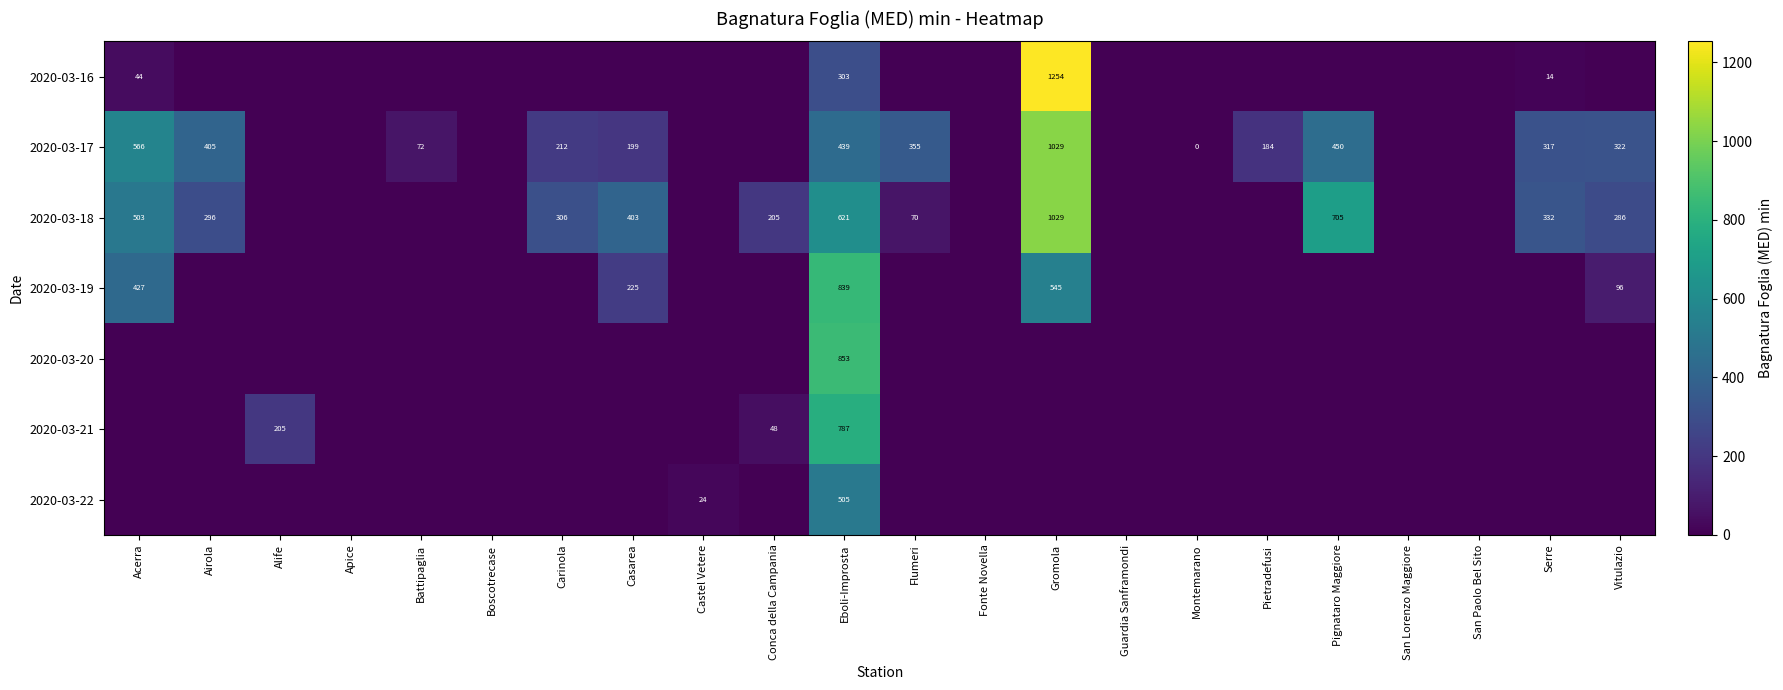

How many values in the 2020-03-18 series exceed 70?

10